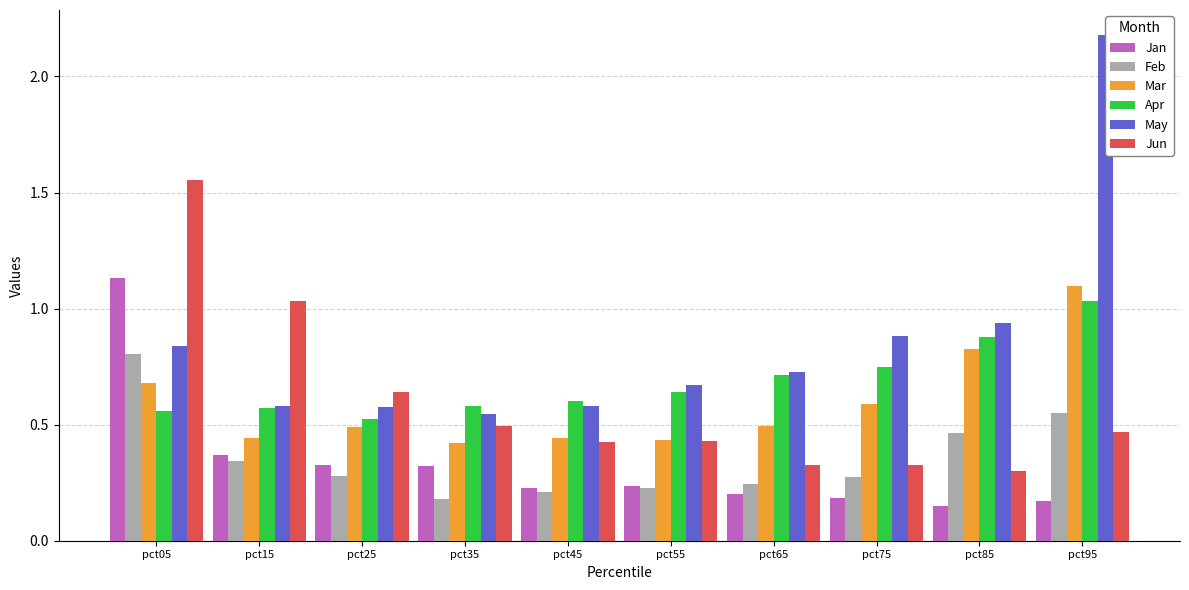

Count the Mar values in the range 0 to 1.

9